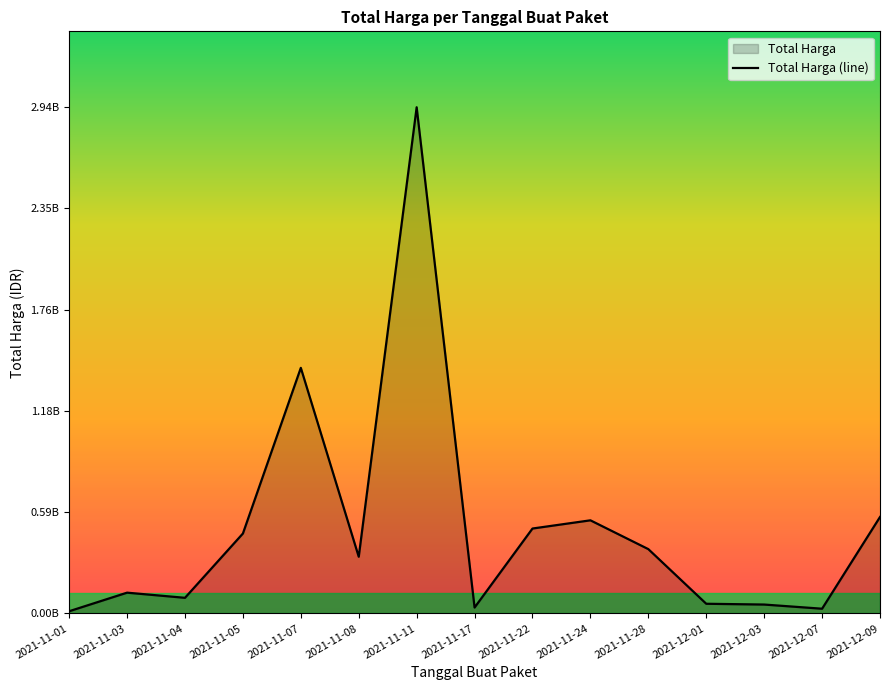

What is the change in value from 2021-11-04 to 2021-12-03?

-39071075